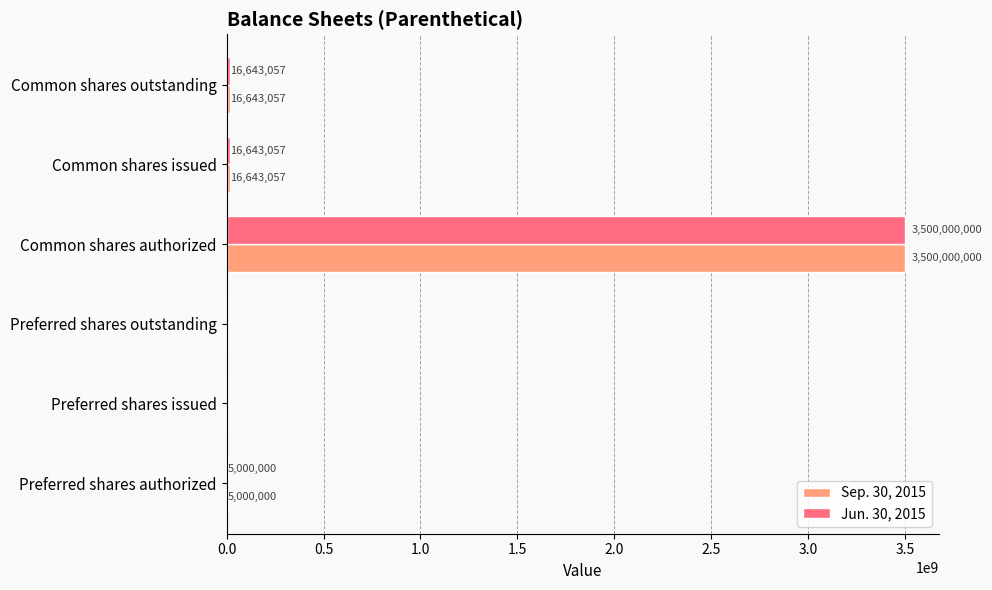

What is the maximum value for Sep. 30, 2015?

3500000000